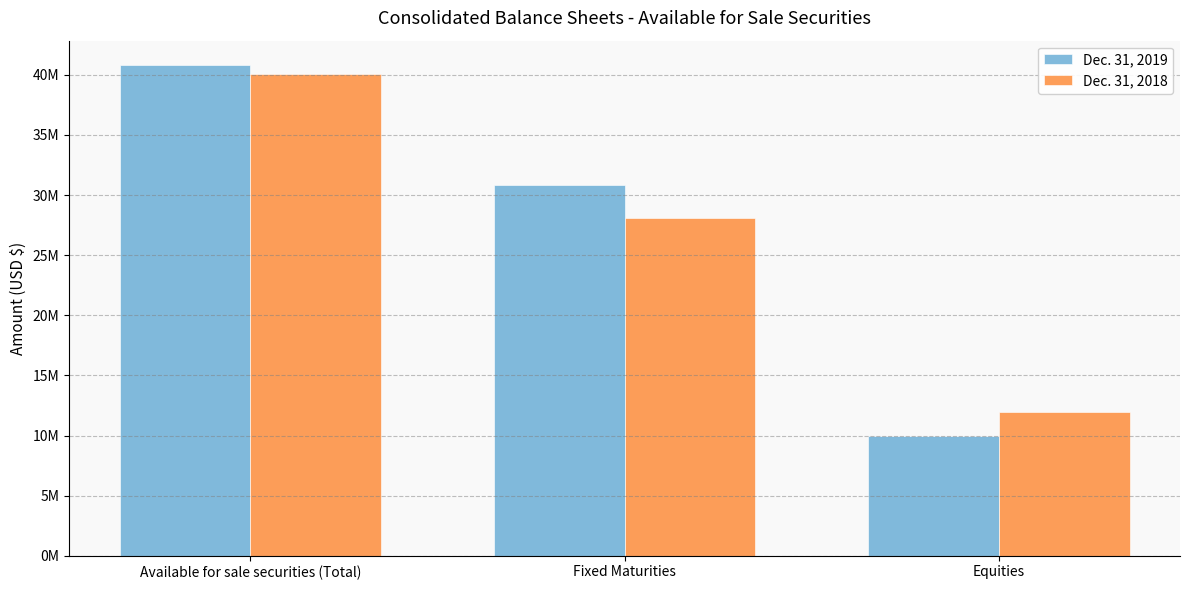

What are all the series names shown in the legend?

Dec. 31, 2019, Dec. 31, 2018